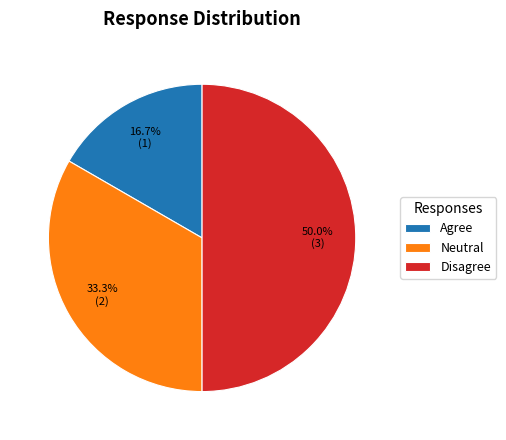

To the nearest percent, what is the difference between the Neutral and Disagree slice percentages?

17%